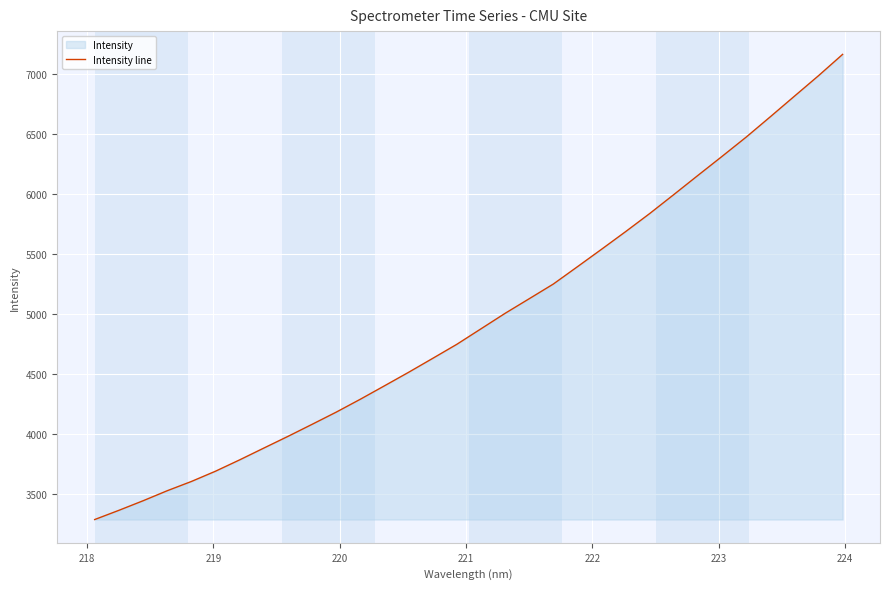

What is the greatest value displayed?

7167.4